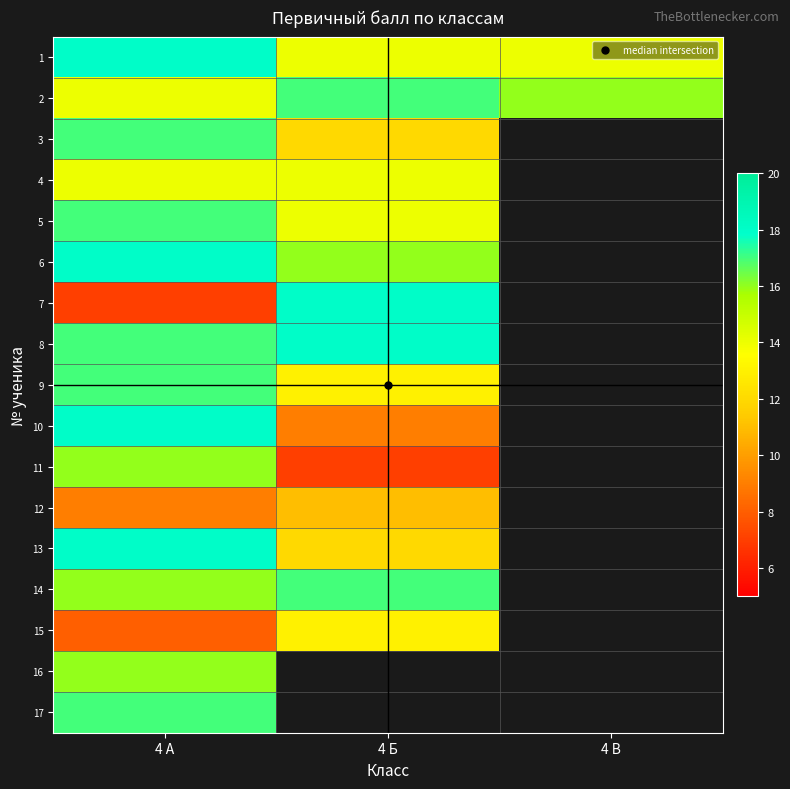

The value of 5 at 4 Б is 4.9. True or false?

False